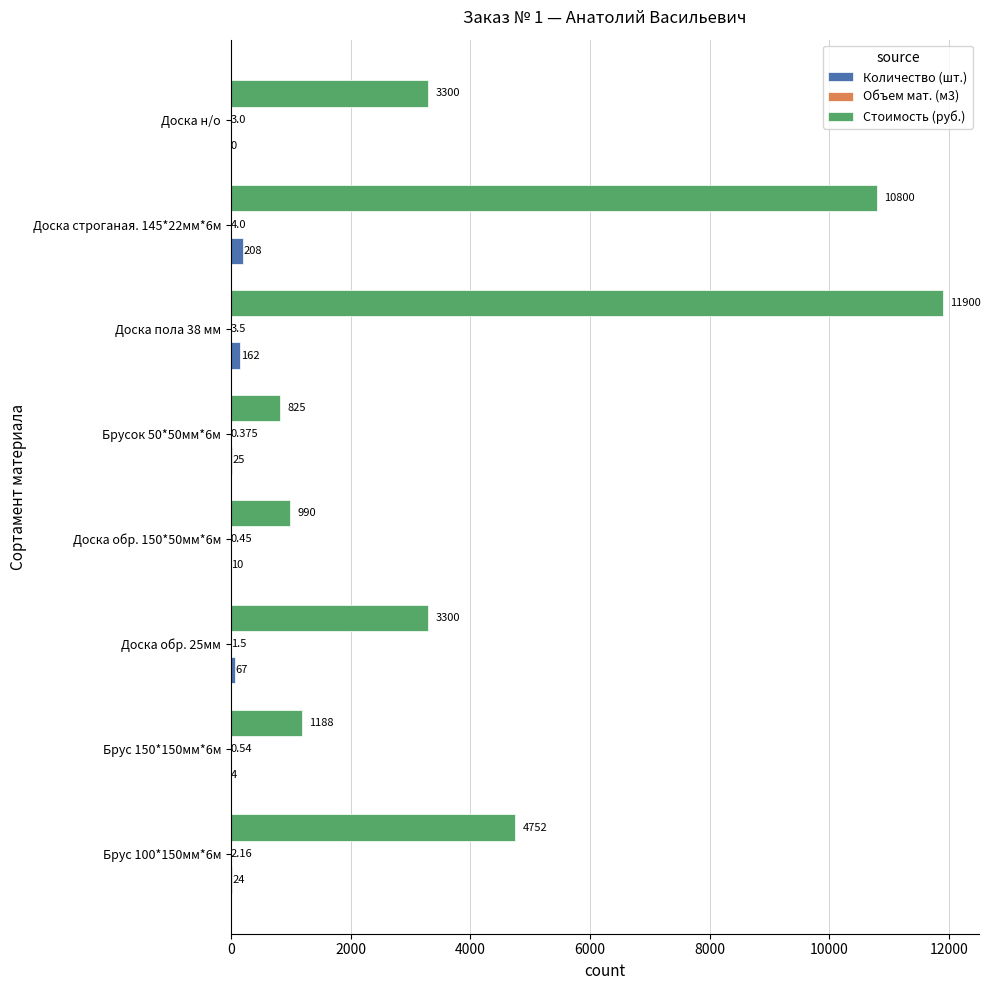

Between Брус 150*150мм*6м and Доска строганая. 145*22мм*6м, which series saw the biggest shift?

Стоимость (руб.)